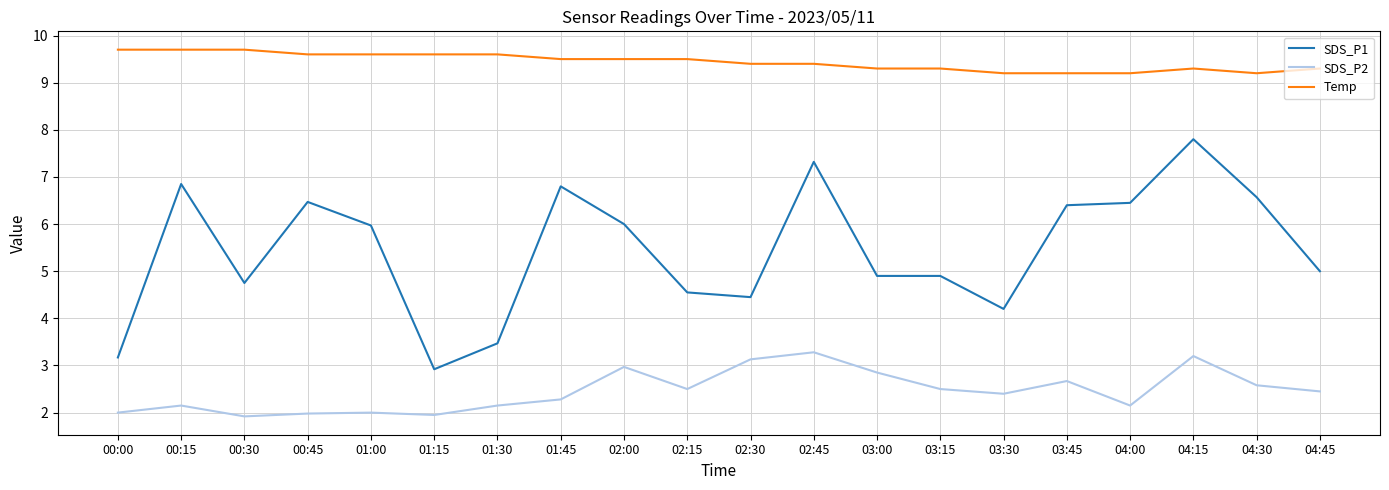

Where is the first local maximum for SDS_P2?

00:15